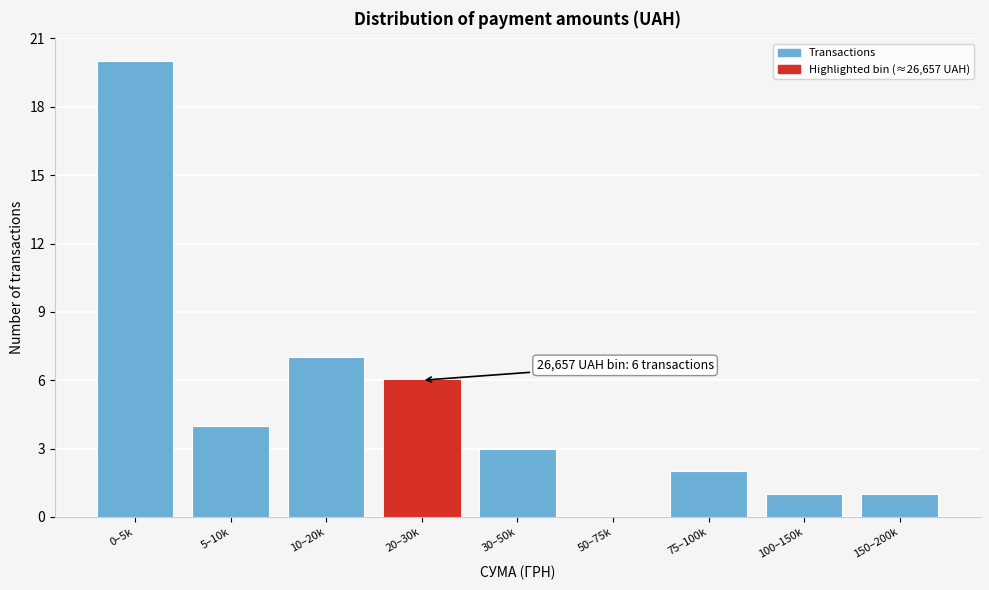

Reading left to right, extract all data points from this chart.

0–5k=20	5–10k=4	10–20k=7	20–30k=6	30–50k=3	50–75k=0	75–100k=2	100–150k=1	150–200k=1